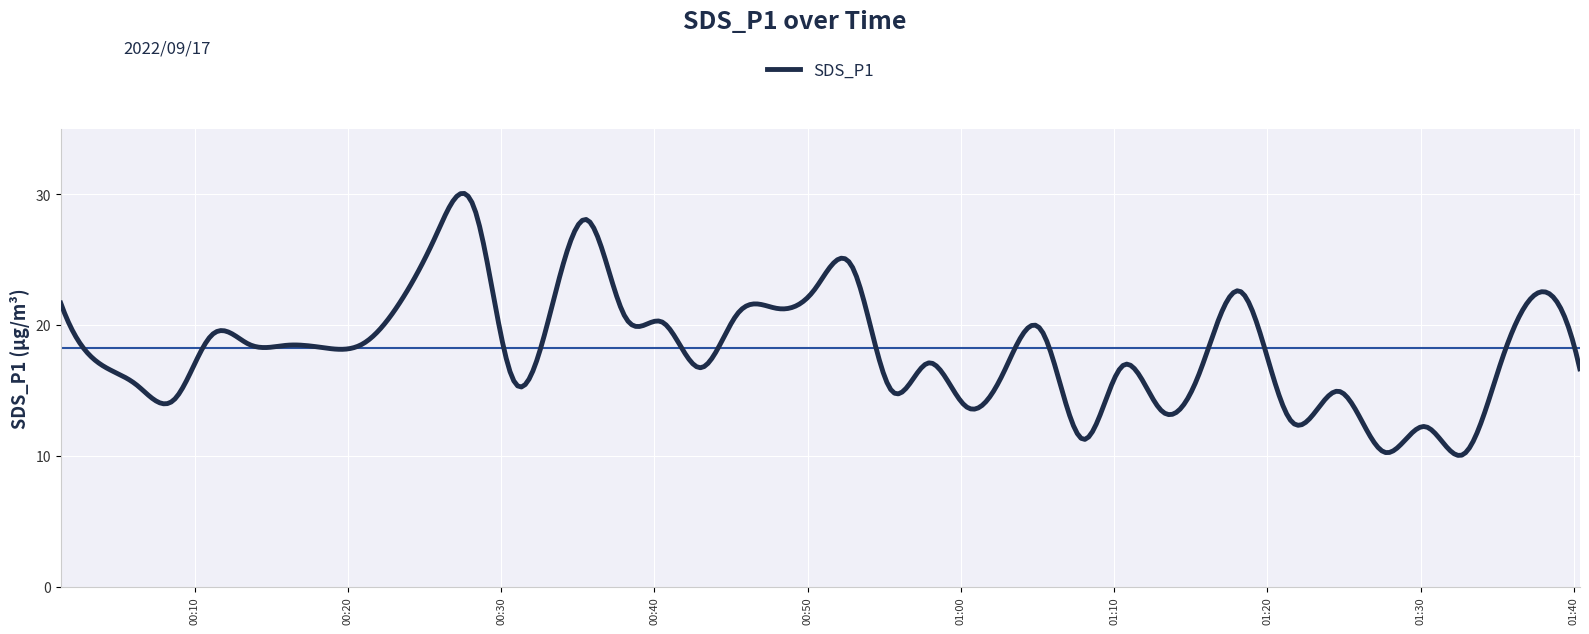

What is the smallest value displayed?

10.0